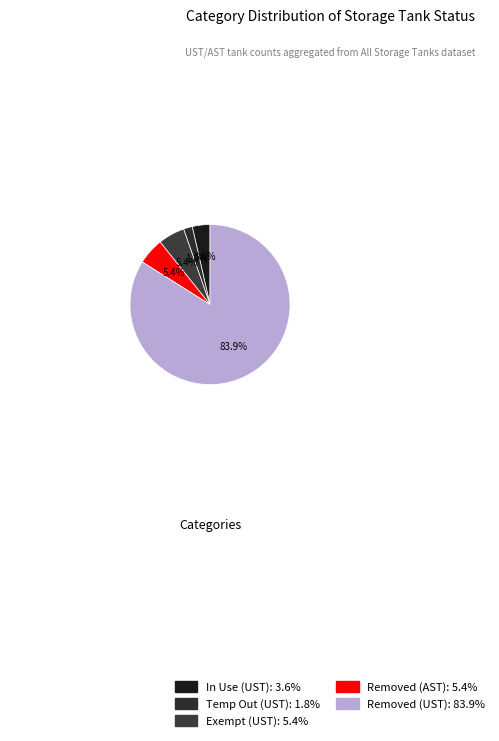

To the nearest percent, what is the average slice percentage?

20%